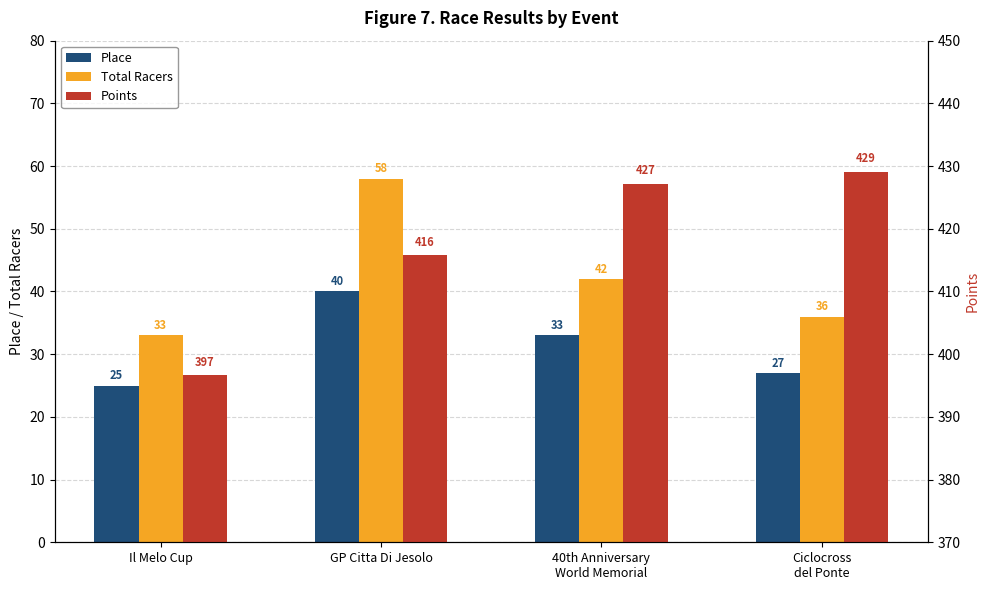

How many bars are there in each group?

3